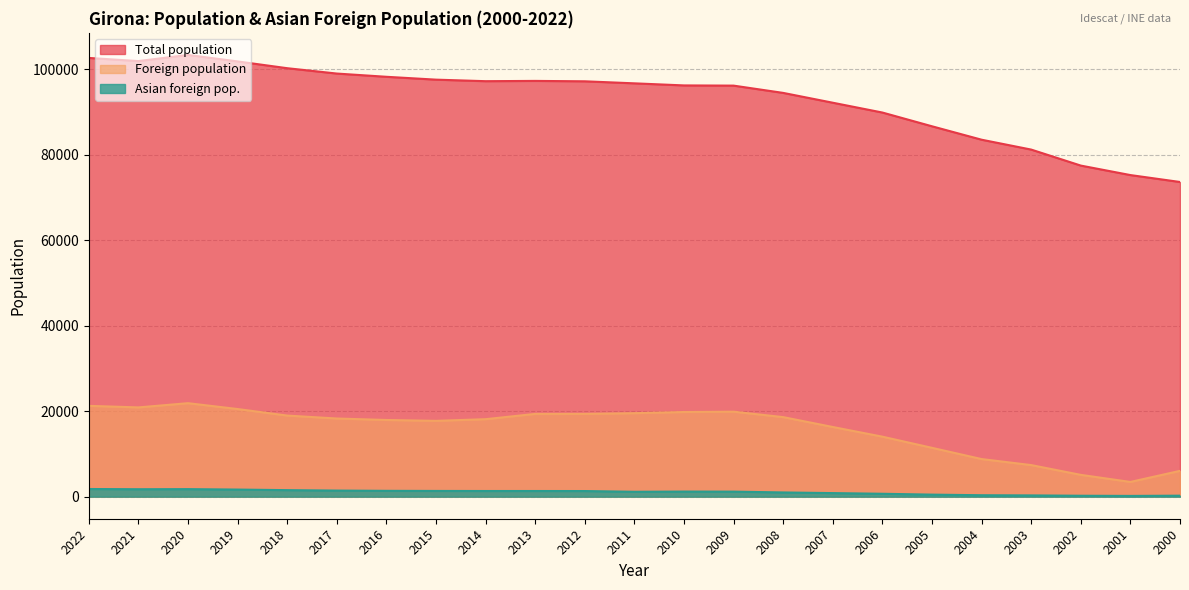

What is the minimum value for Foreign population?

3442